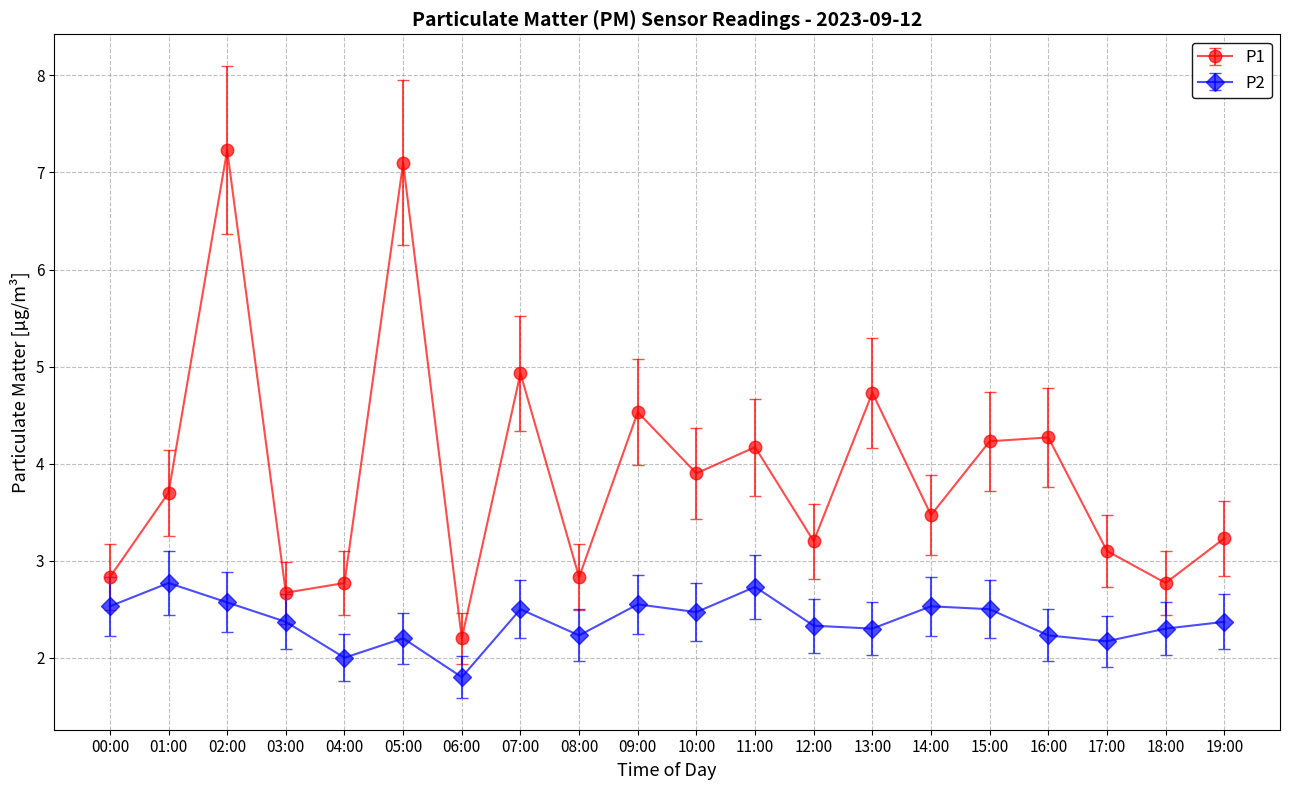

Count the number of categories in the chart.

20